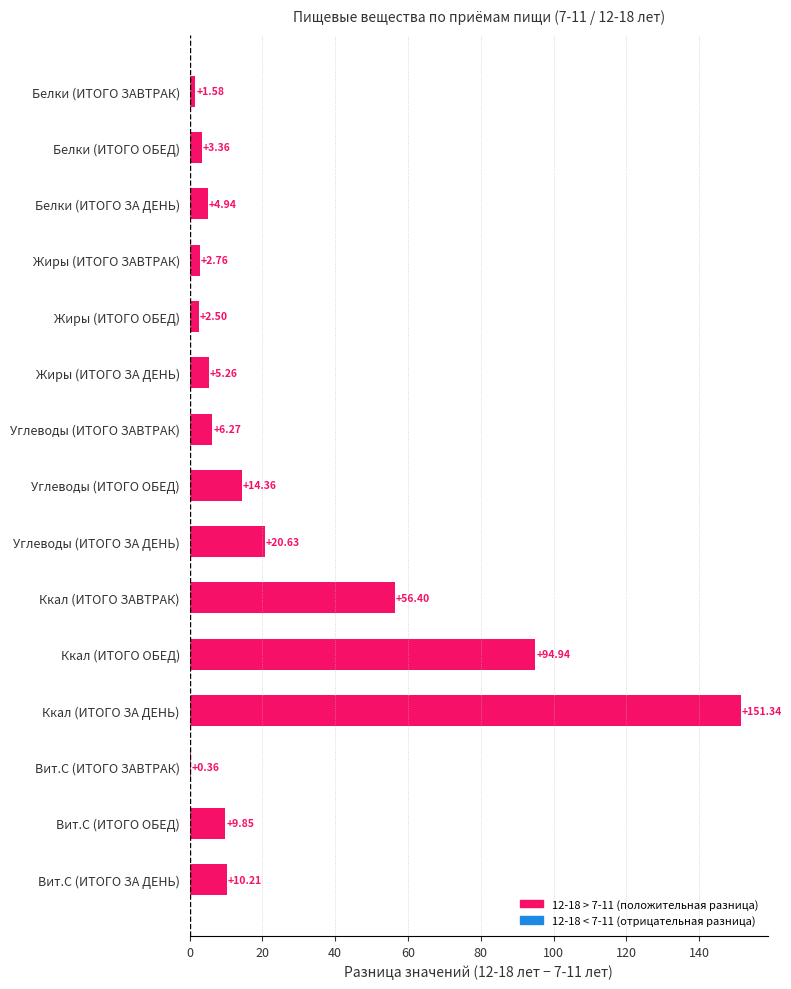

What is the change in value from Жиры (ИТОГО ЗА ДЕНЬ) to Жиры (ИТОГО ЗАВТРАК)?

-2.5